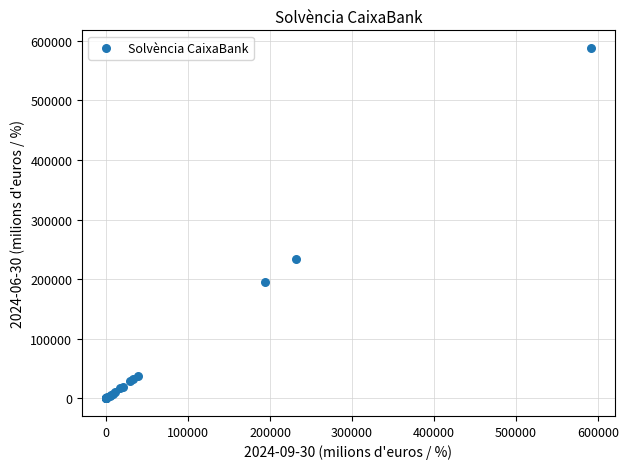

What Y value in the scatter plot is closest to 294059?

233735.5